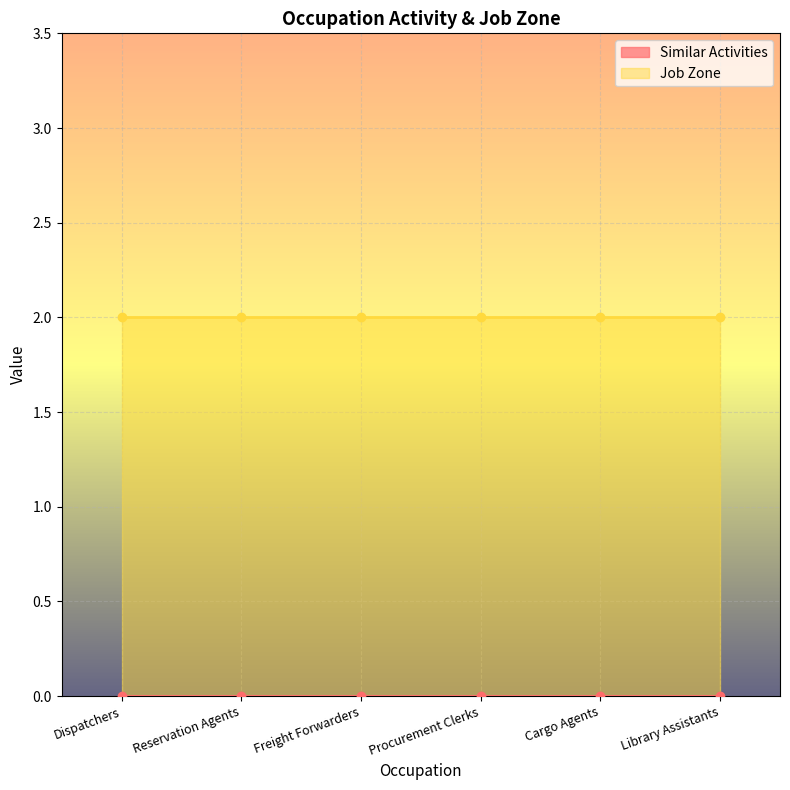

What is the value of the Job Zone point at the 4th from the left?

2